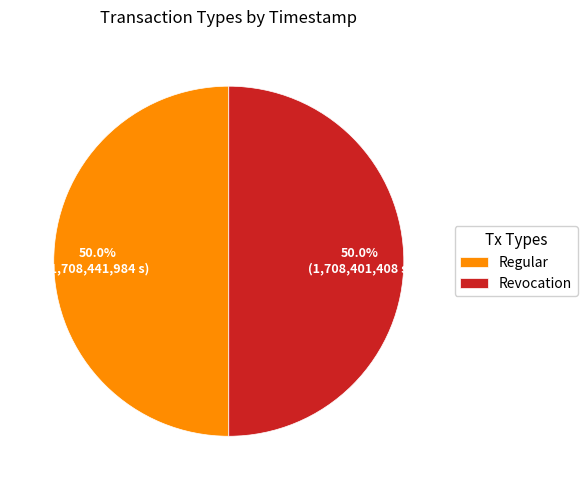

What is the ratio of the value at Revocation to the value at Regular?

1.0